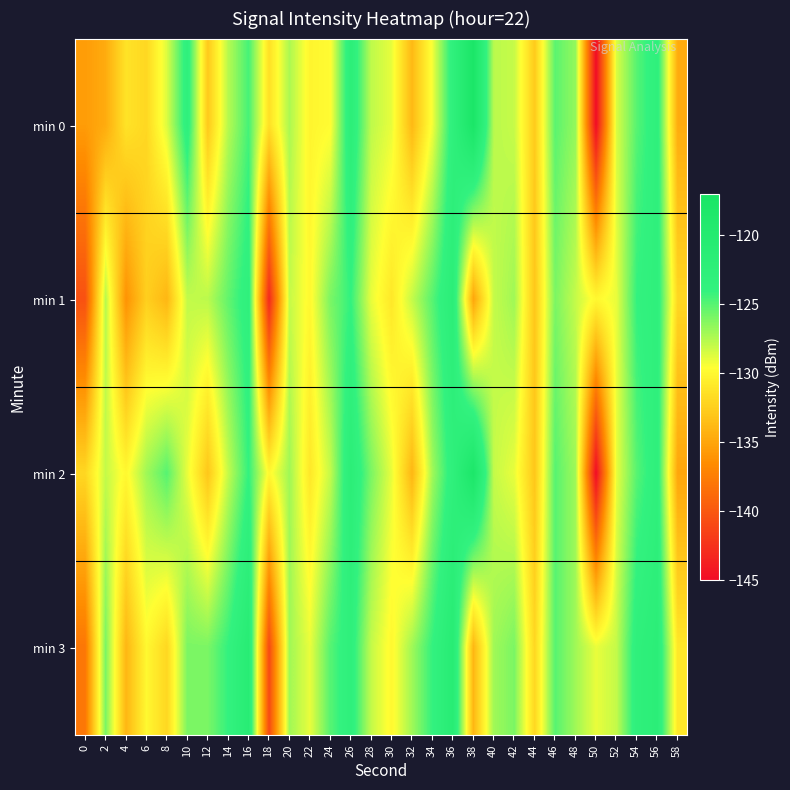

Rank the series at 58 from lowest to highest value.

min 2, min 0, min 1, min 3